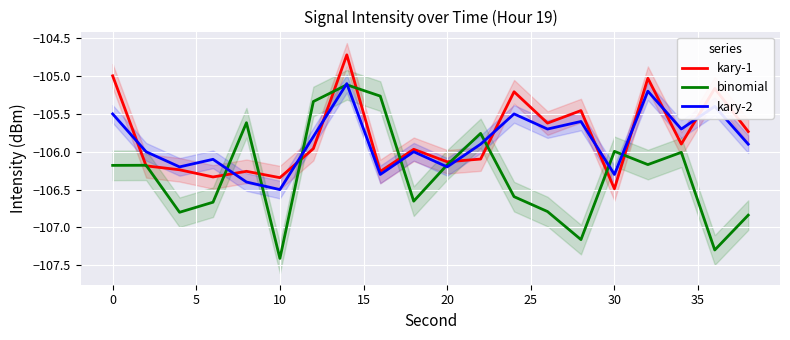

Which series has the largest total across all categories?

kary-1